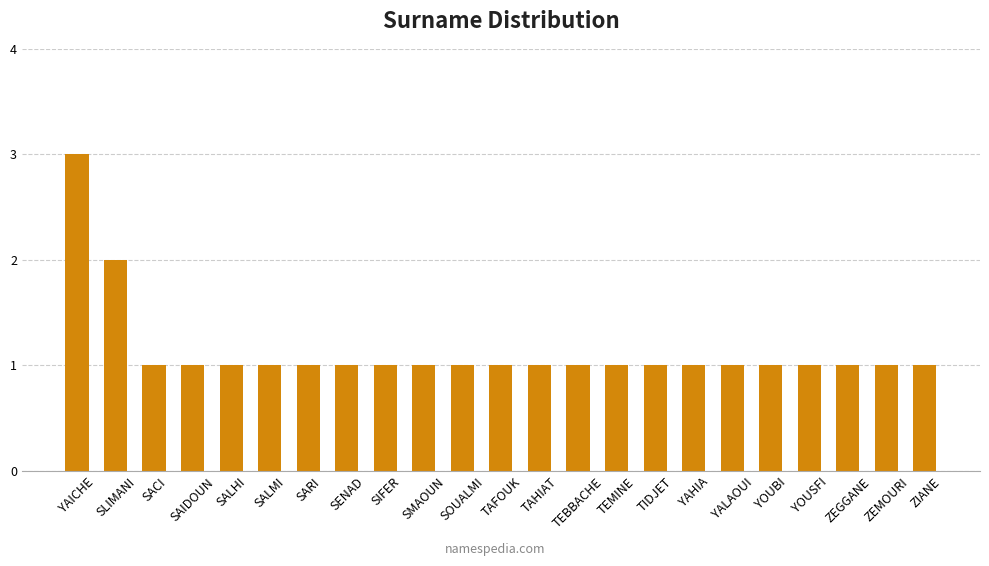

What is the difference between the maximum and minimum values?

2